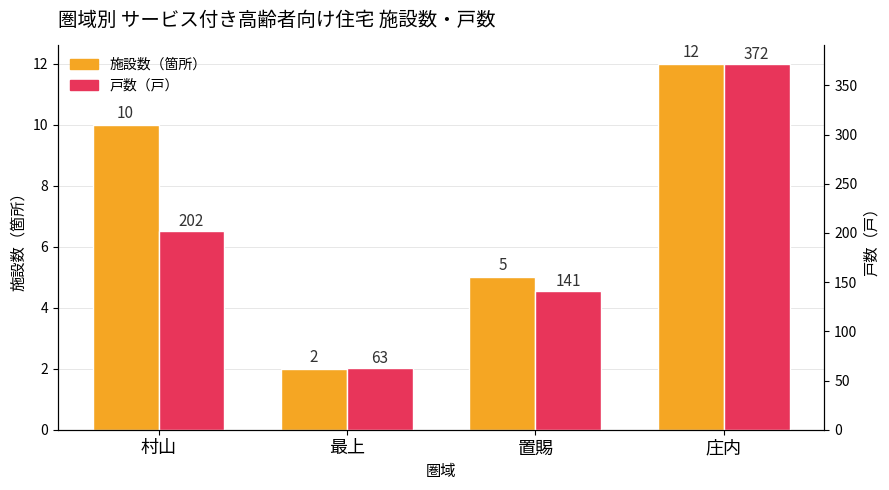

How many 戸数（戸） values are between 141 and 372?

3